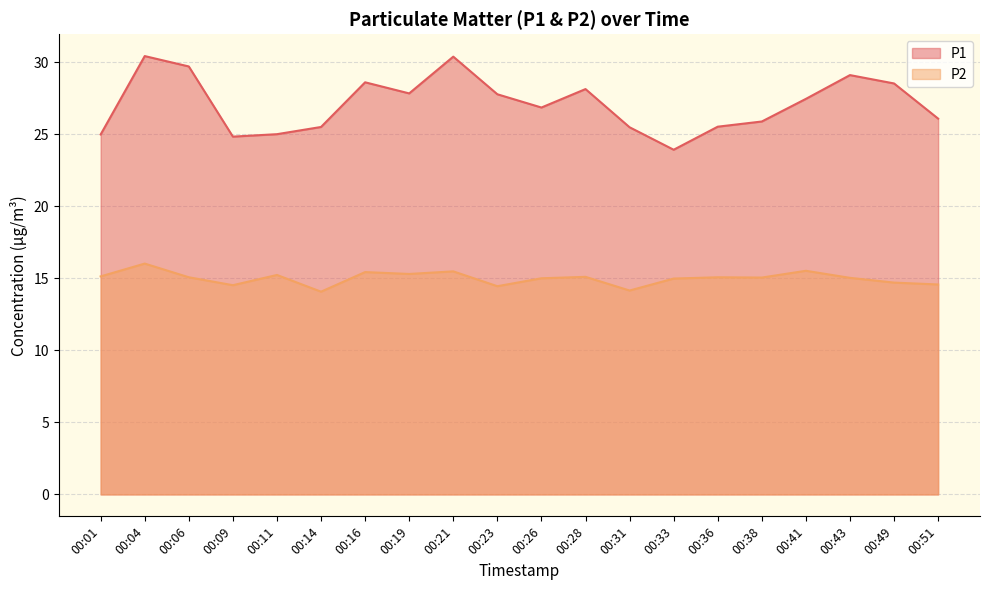

Which series has the largest total across all categories?

P1